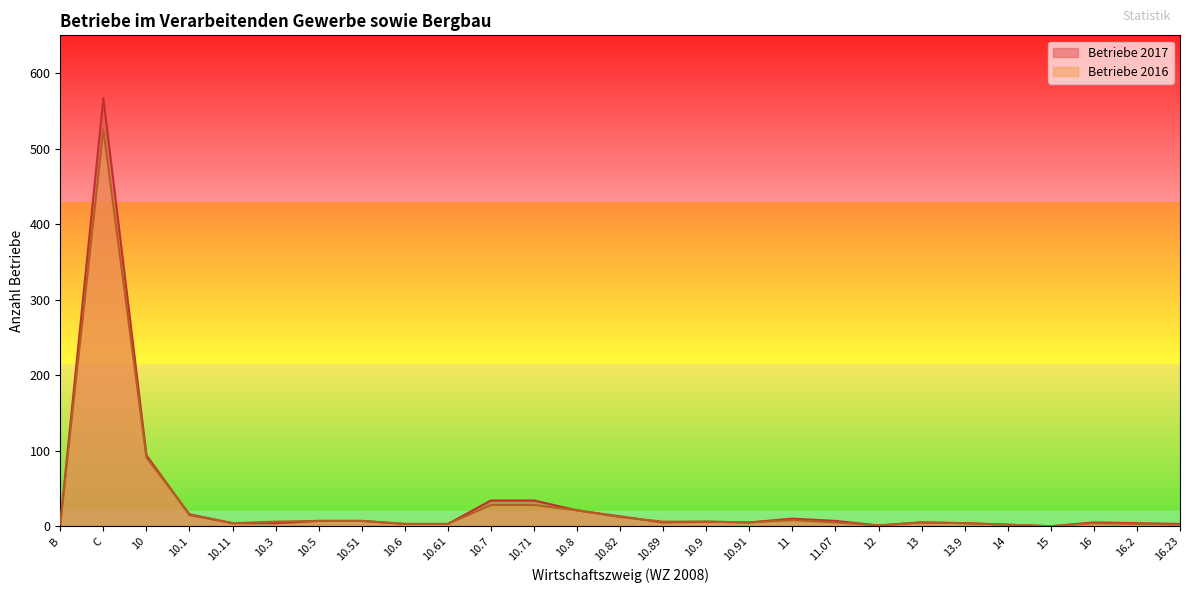

Reading left to right, extract all data points from this chart.

Betriebe 2017: B=3	C=567	10=94	10.1=15	10.11=4	10.3=4	10.5=7	10.51=7	10.6=3	10.61=3	10.7=34	10.71=34	10.8=21	10.82=13	10.89=5	10.9=6	10.91=5	11=10	11.07=7	12=1	13=5	13.9=4	14=2	15=0	16=5	16.2=4	16.23=3
Betriebe 2016: B=3	C=525	10=91	10.1=16	10.11=4	10.3=6	10.5=7	10.51=7	10.6=3	10.61=3	10.7=28	10.71=28	10.8=21	10.82=12	10.89=6	10.9=6	10.91=5	11=8	11.07=5	12=1	13=5	13.9=4	14=2	15=0	16=4	16.2=3	16.23=2